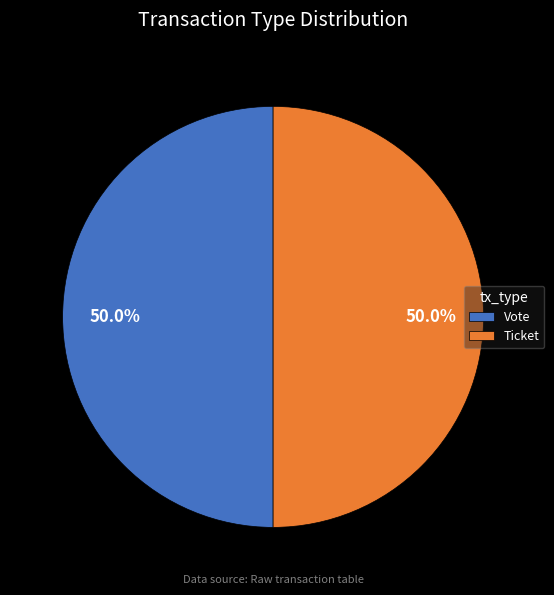

What is the ratio of the value at Vote to the value at Ticket?

1.0